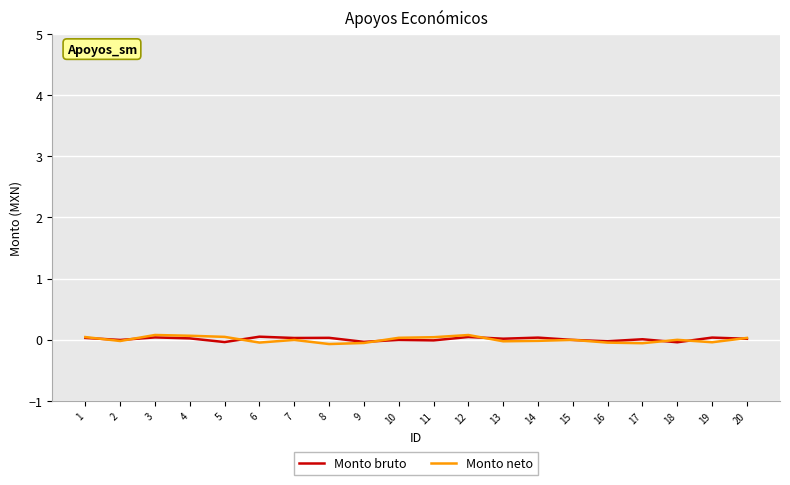

What is the difference between the highest and lowest values at 8?

0.1